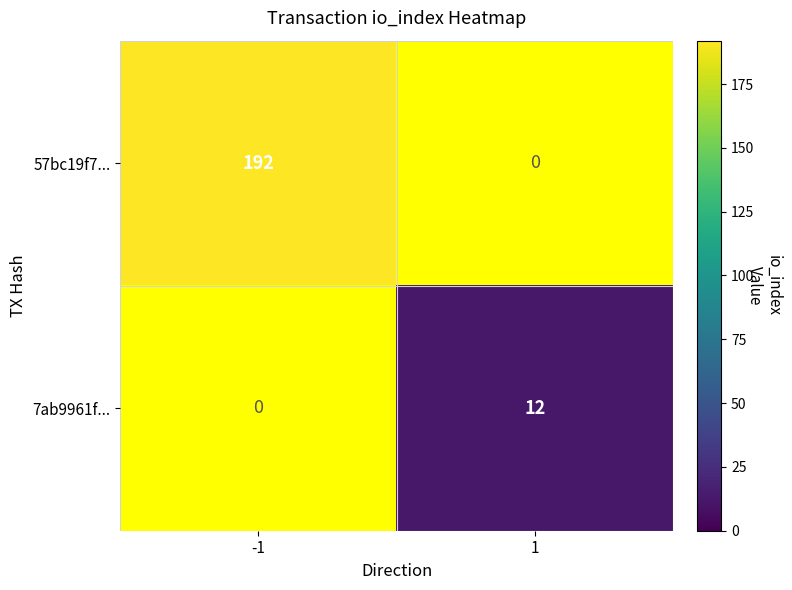

The 7ab9961f... series shows 16 at 1. True or false?

False